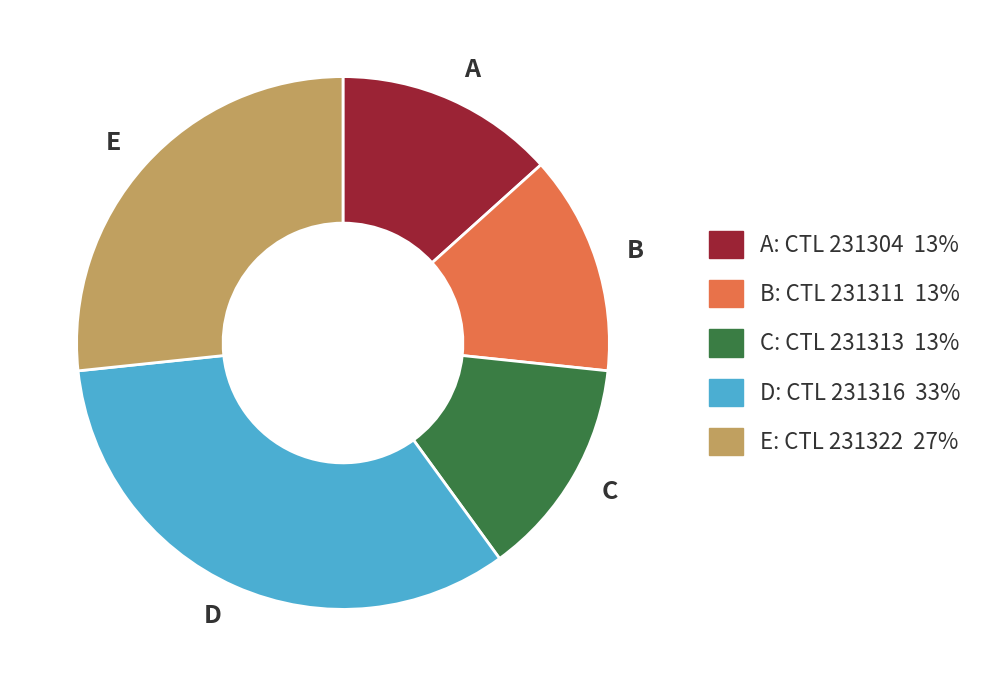

Does any single category account for the majority?

No